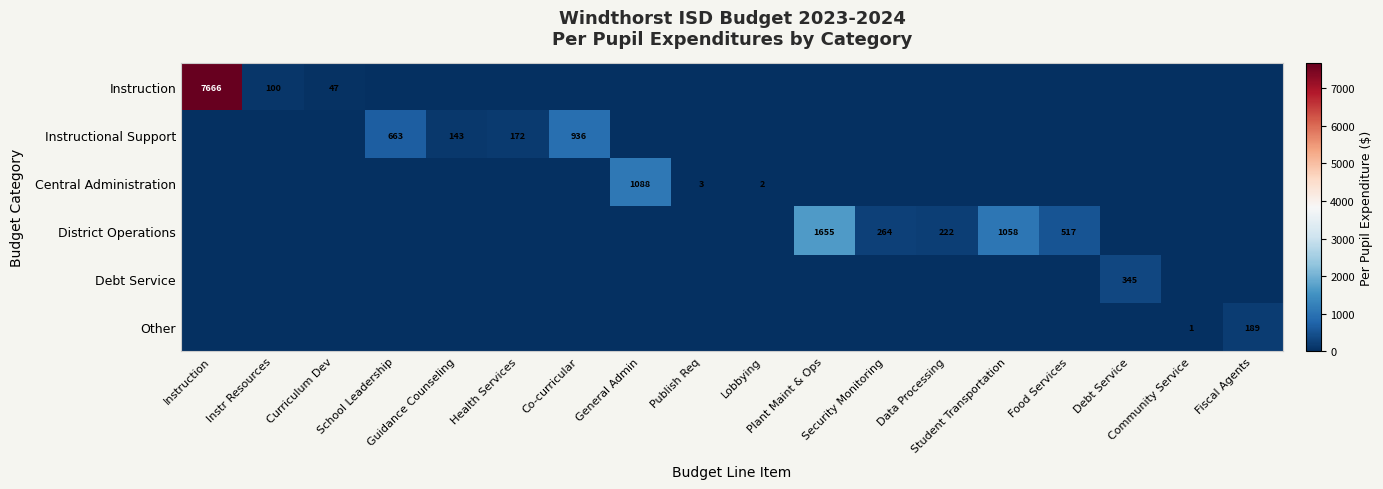

What is the difference between the highest and lowest values at Lobbying?

2.1